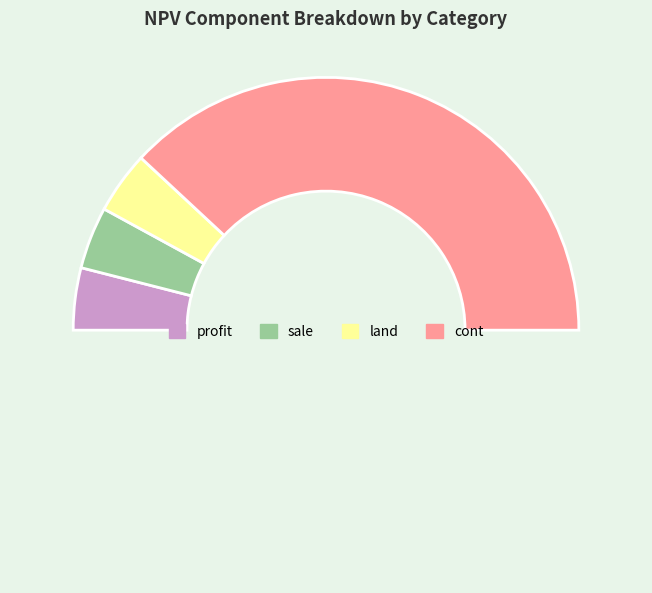

How many segments does this pie chart have?

5